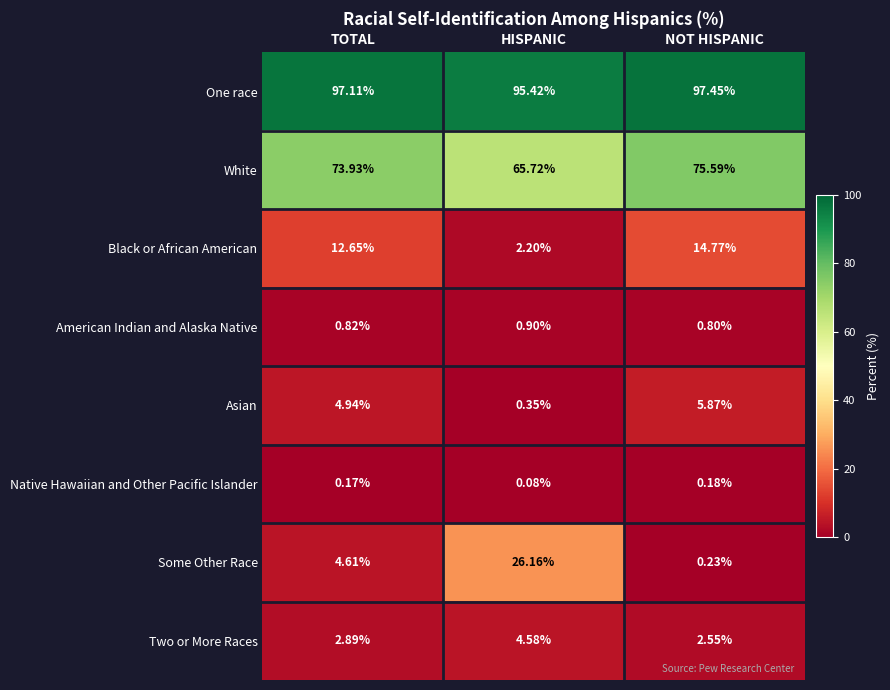

Is the value of Two or More Races at NOT HISPANIC greater than the value of White at HISPANIC?

No